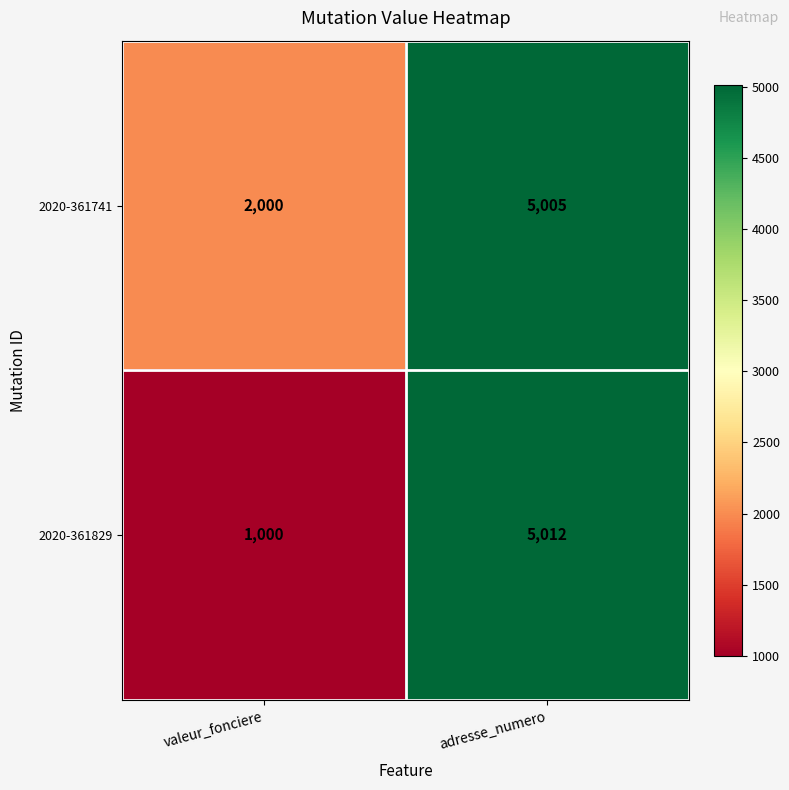

Reading left to right, list all the values displayed in this chart.

2020-361741: 2000	5005
2020-361829: 1000	5012